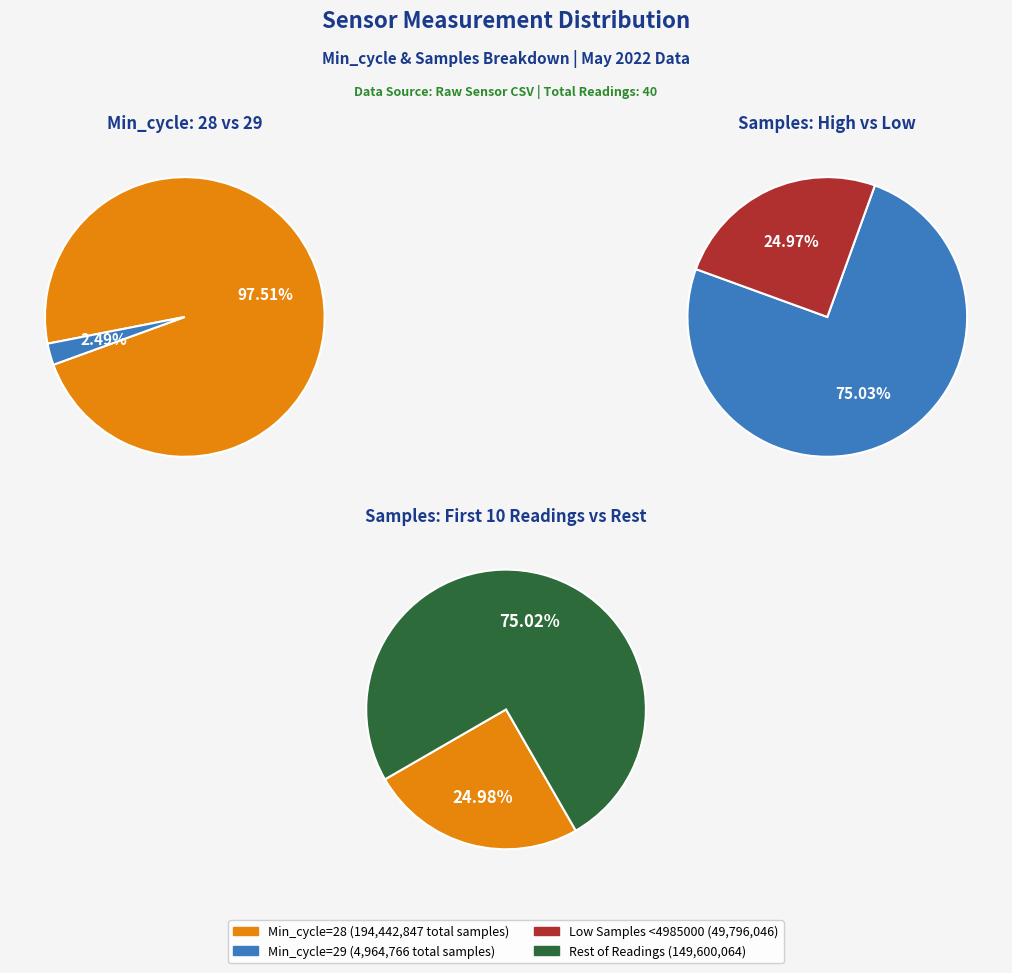

Which slice is the smallest?

28